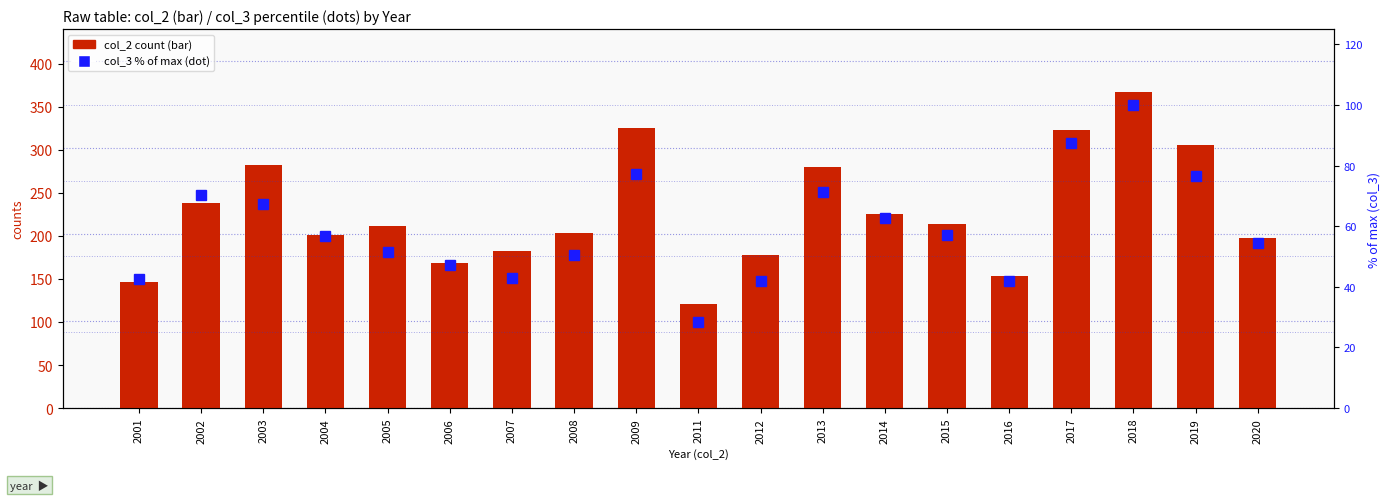

What is the spread (max minus min) of values at 2018?

267.0